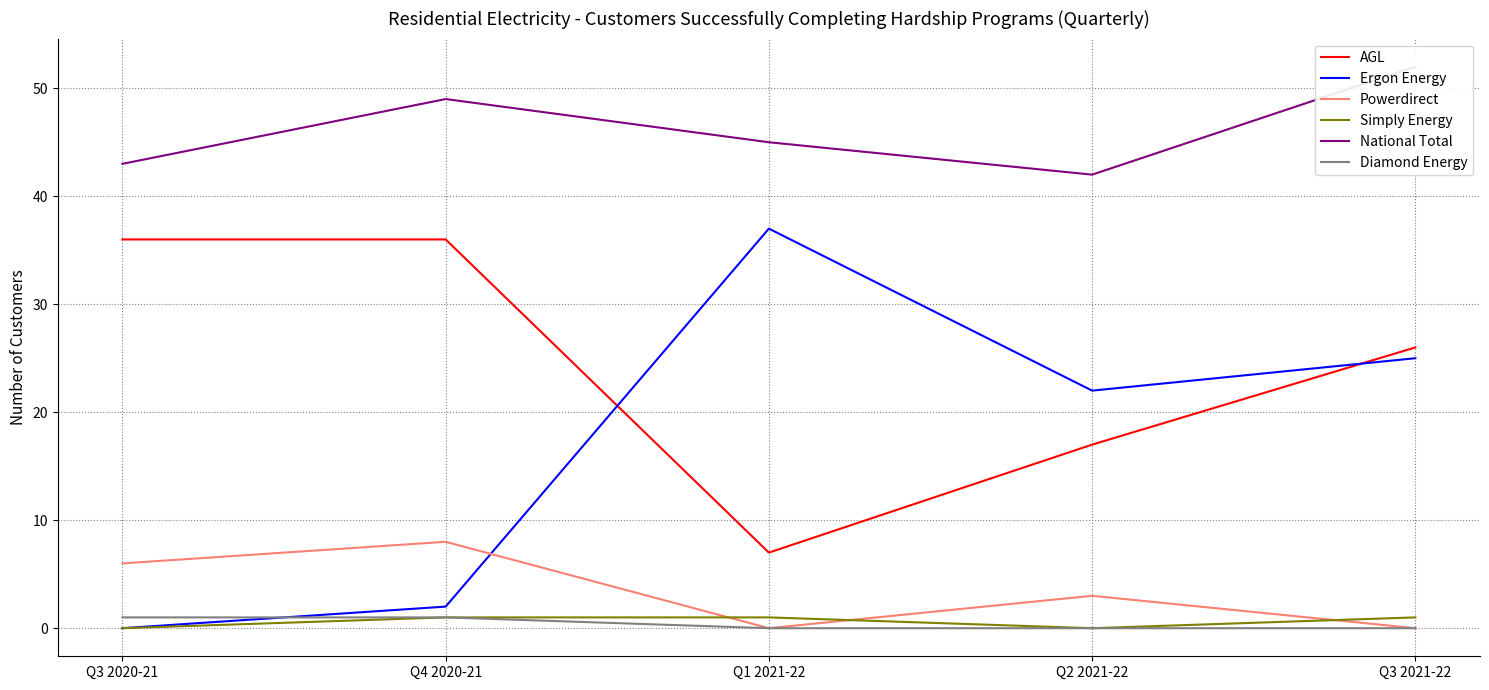

Read the AGL value at Q1 2021-22, to the nearest 5.

5